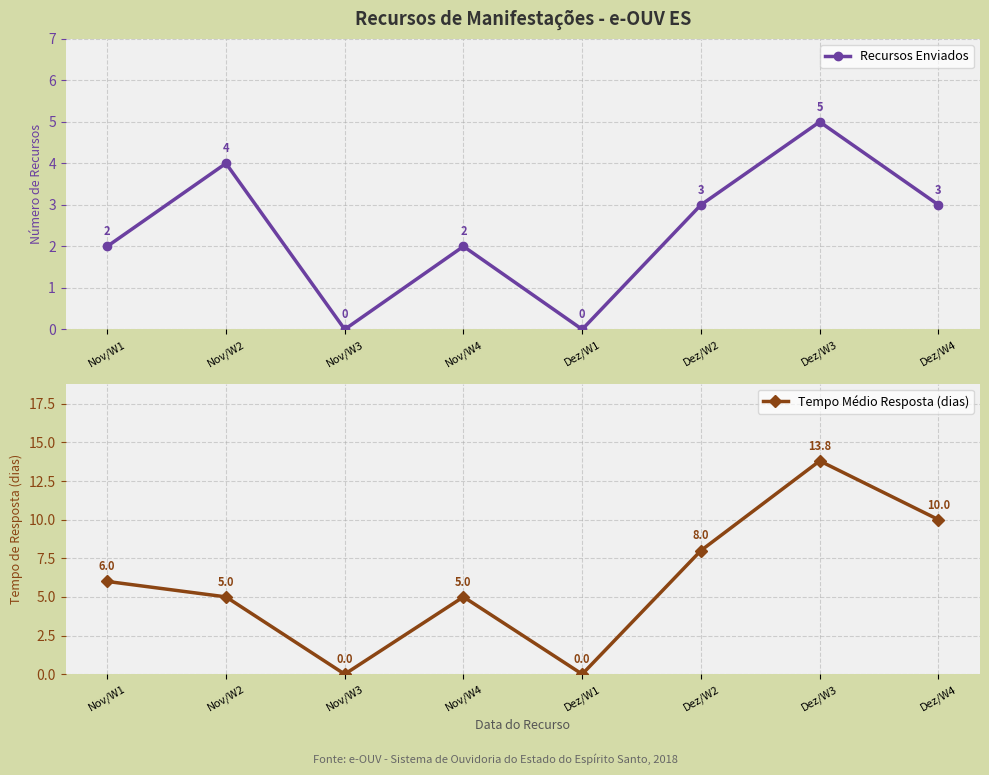

Which has a higher value, Nov/W4 or Dez/W2?

Dez/W2